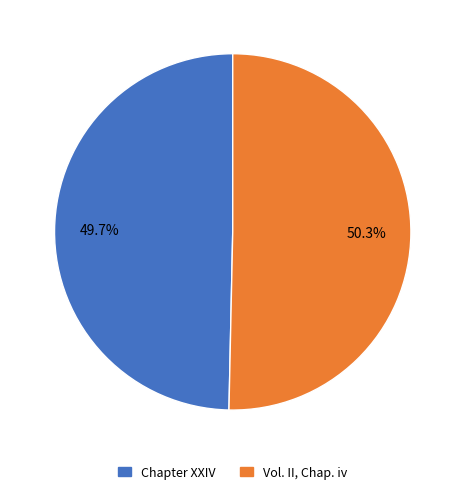

Count the number of slices in the pie.

2